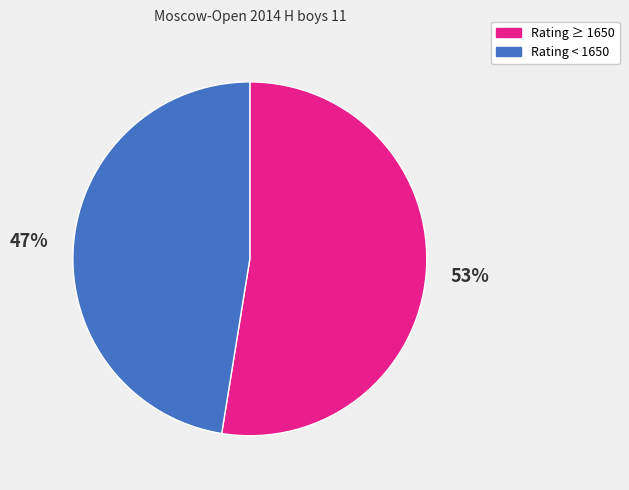

Does any single category account for the majority?

Yes